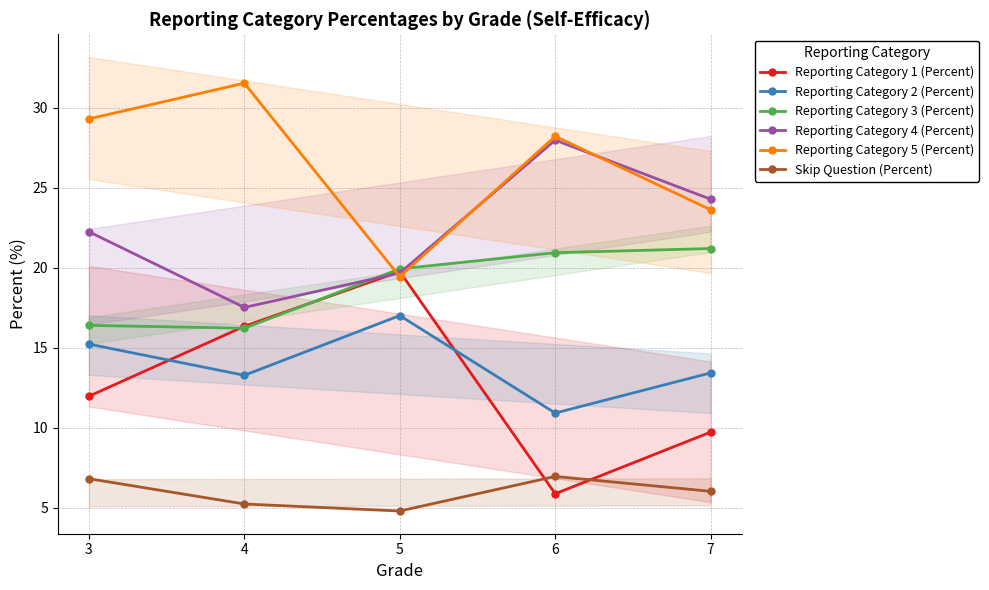

In Reporting Category 5 (Percent), how many points are higher than both neighbors (excluding endpoints)?

2